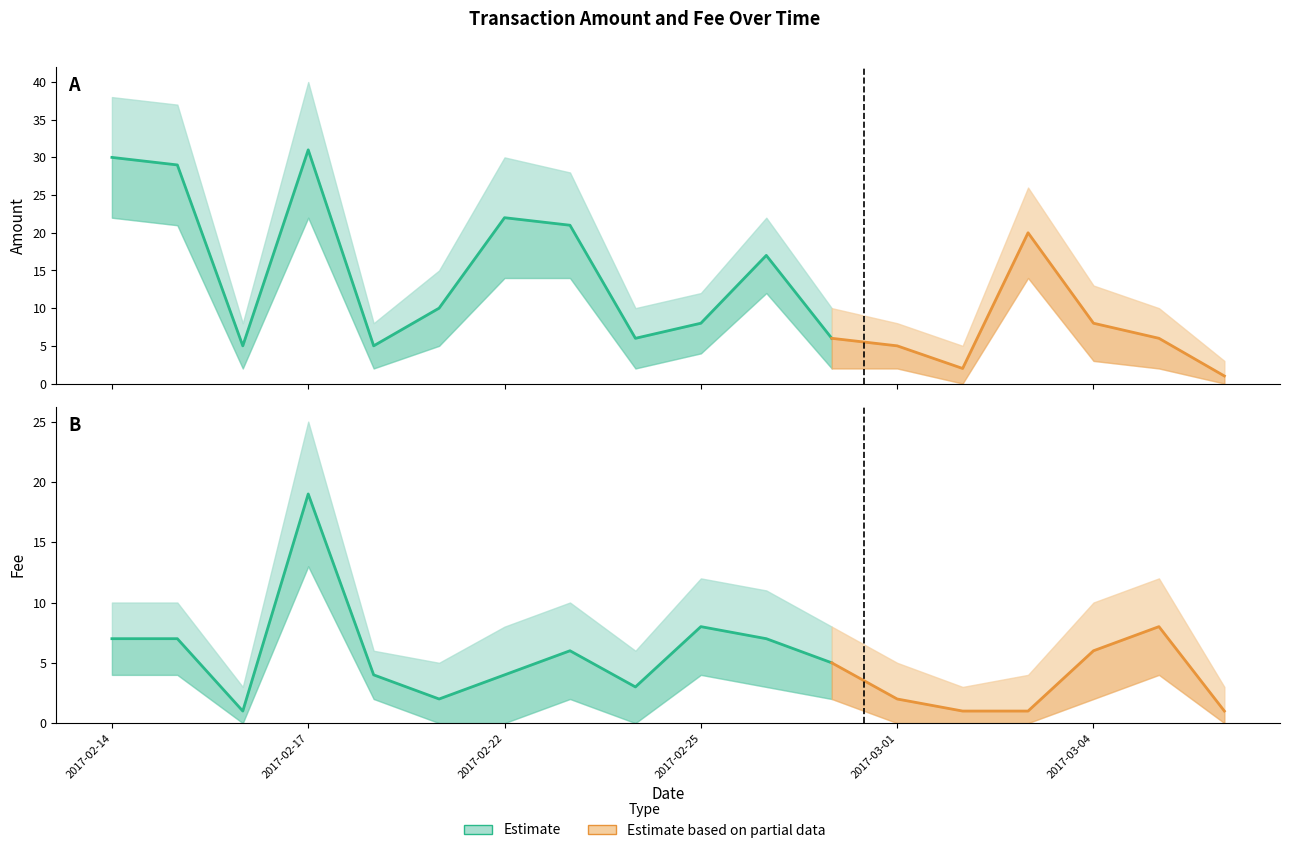

What position from the left is 2017-02-22?

7